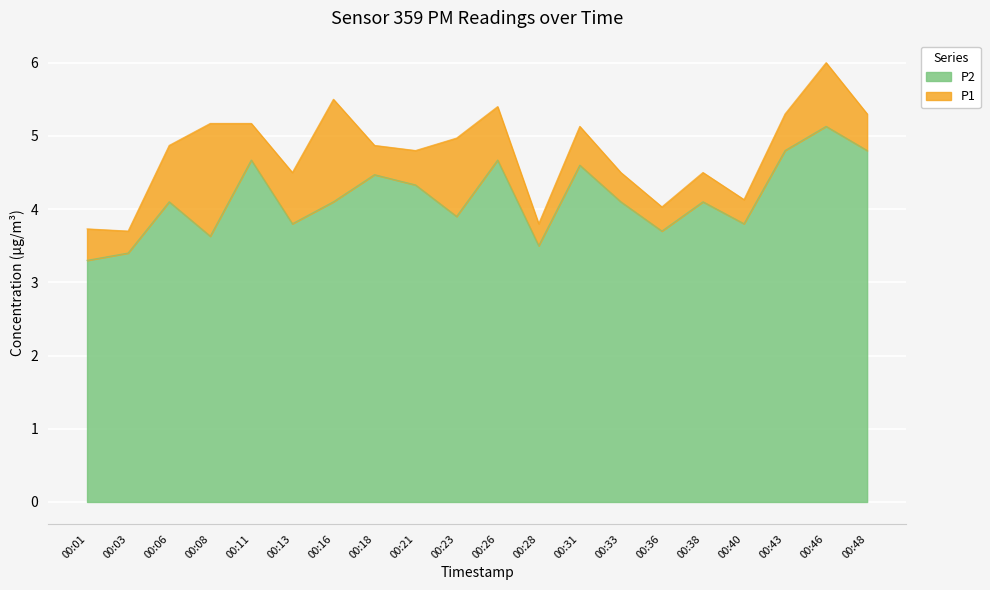

True or false: P2 has more than 0 points higher than both neighbors.

True